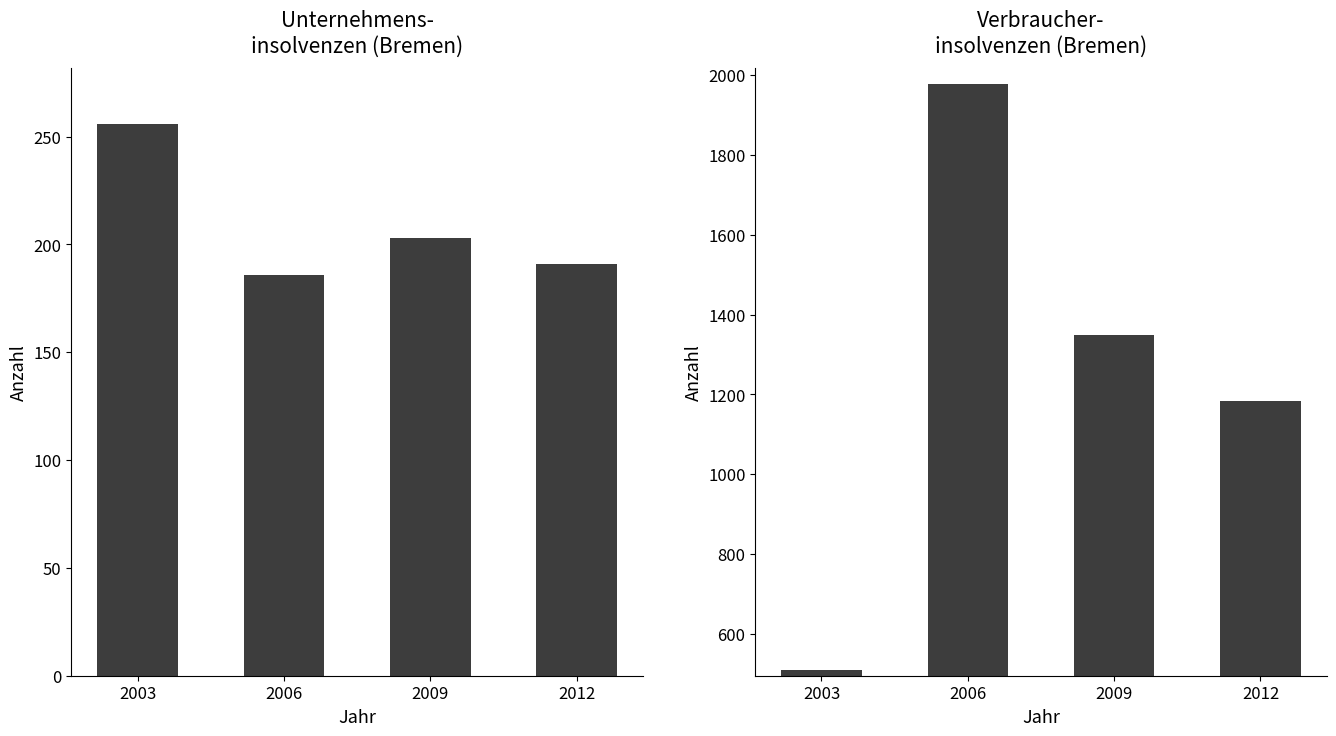

Which series has the largest total across all categories?

Verbraucher-insolvenzen